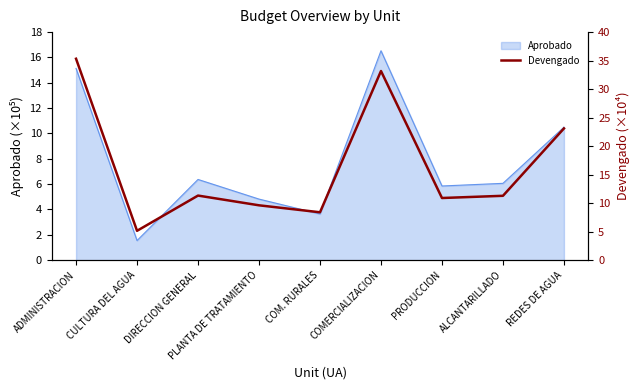

At which category does the chart reach its minimum across all series?

CULTURA DEL AGUA